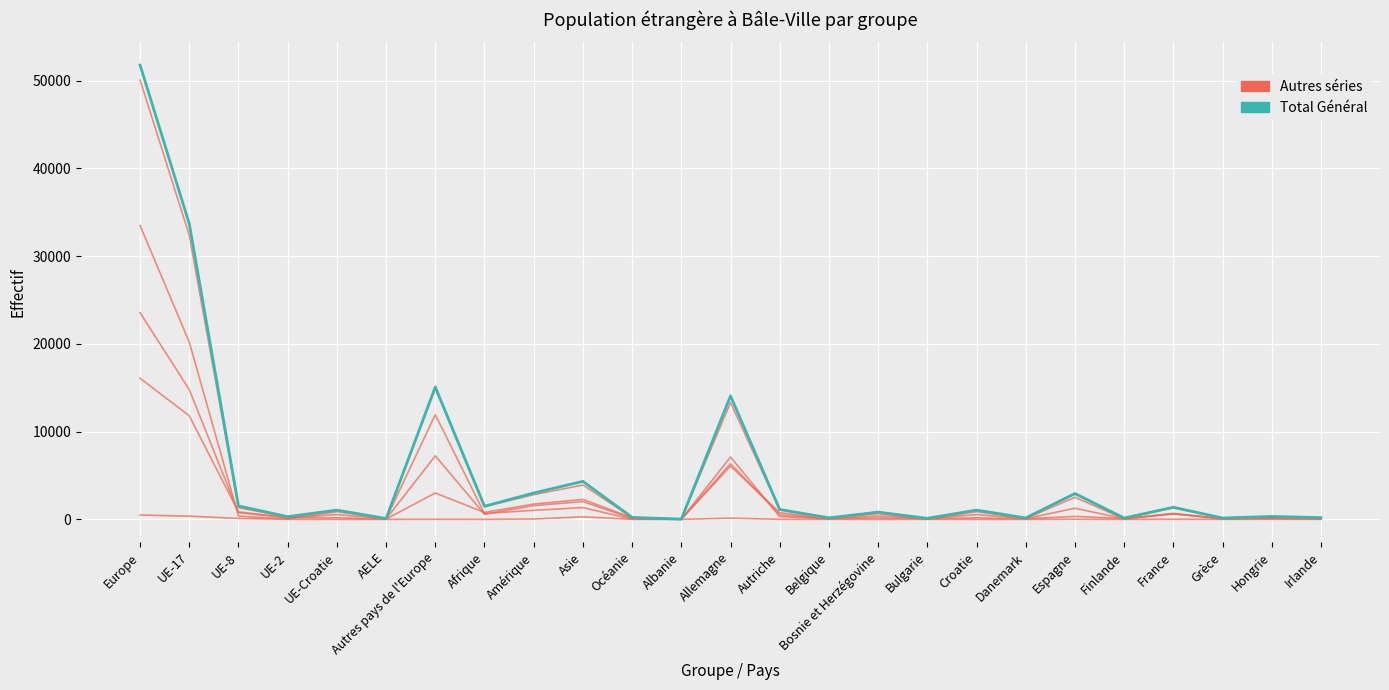

How many interior local peaks (higher than both neighbors) does the data have?

9